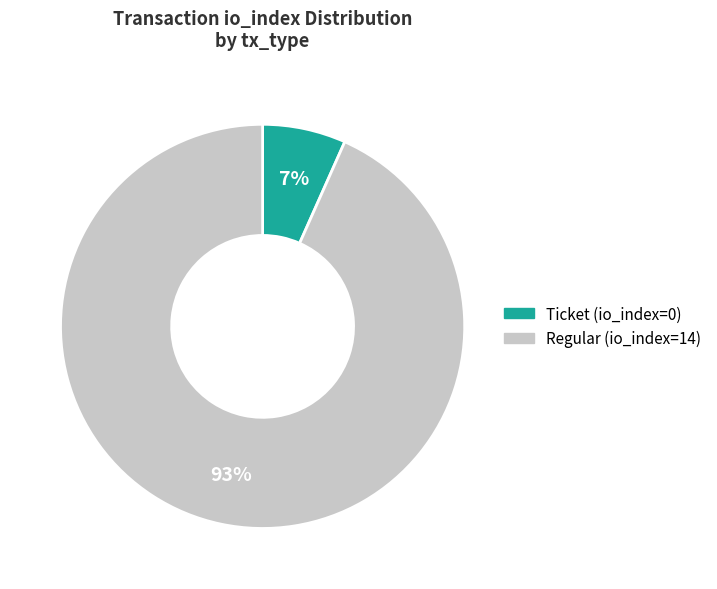

Do Ticket (io_index=0) and Regular (io_index=14) together represent more than half of the pie?

Yes